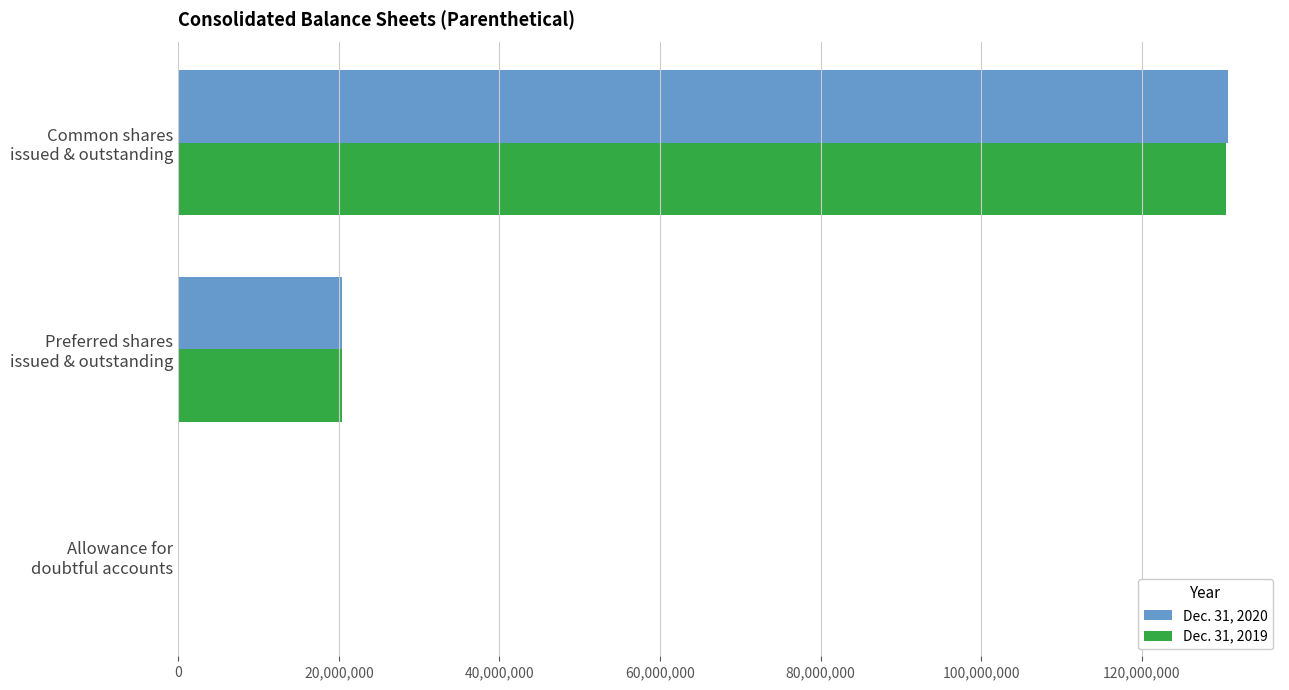

Which label corresponds to the largest value in the chart?

Common shares
issued & outstanding